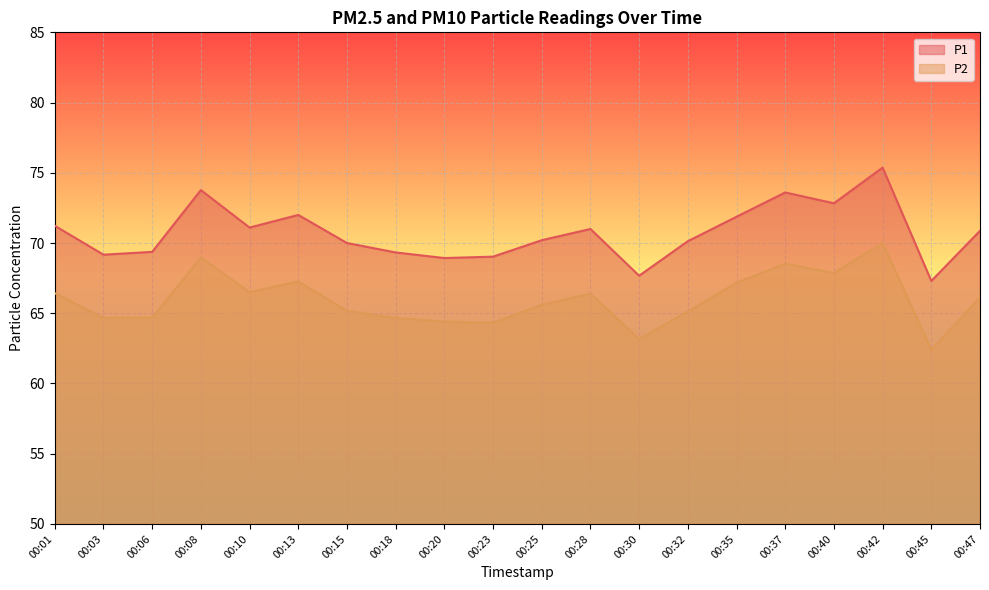

Which series has the widest spread of values?

P1